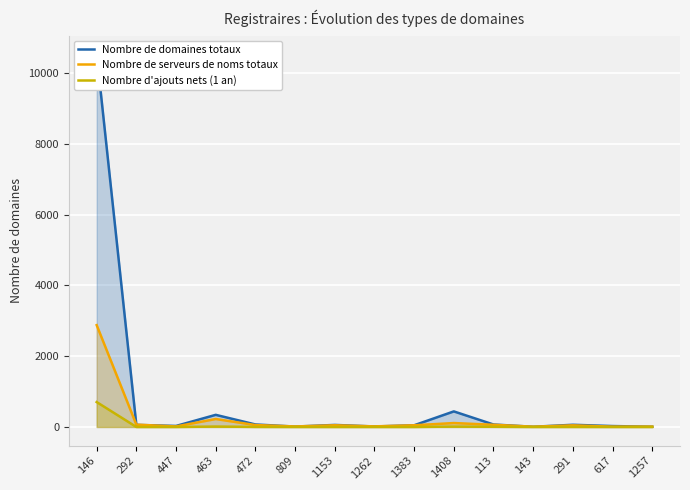

Reading left to right, extract all data points from this chart.

Nombre de domaines totaux: 146=10533	292=59	447=29	463=343	472=71	809=11	1153=58	1262=14	1383=48	1408=440	113=70	143=6	291=62	617=26	1257=7
Nombre de serveurs de noms totaux: 146=2877	292=66	447=15	463=225	472=54	809=15	1153=48	1262=17	1383=48	1408=111	113=62	143=8	291=46	617=9	1257=10
Nombre d'ajouts nets (1 an): 146=704	292=0	447=0	463=12	472=2	809=0	1153=0	1262=0	1383=0	1408=11	113=6	143=0	291=1	617=0	1257=0